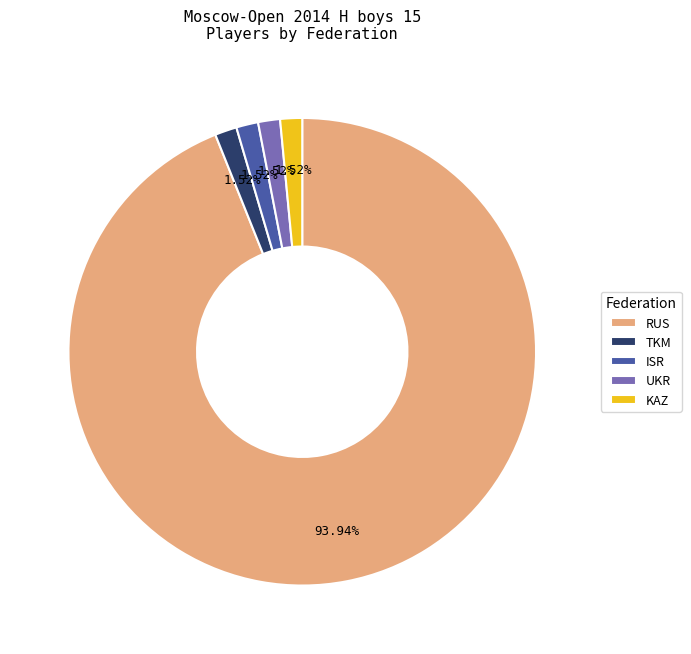

Which category accounts for the majority?

RUS